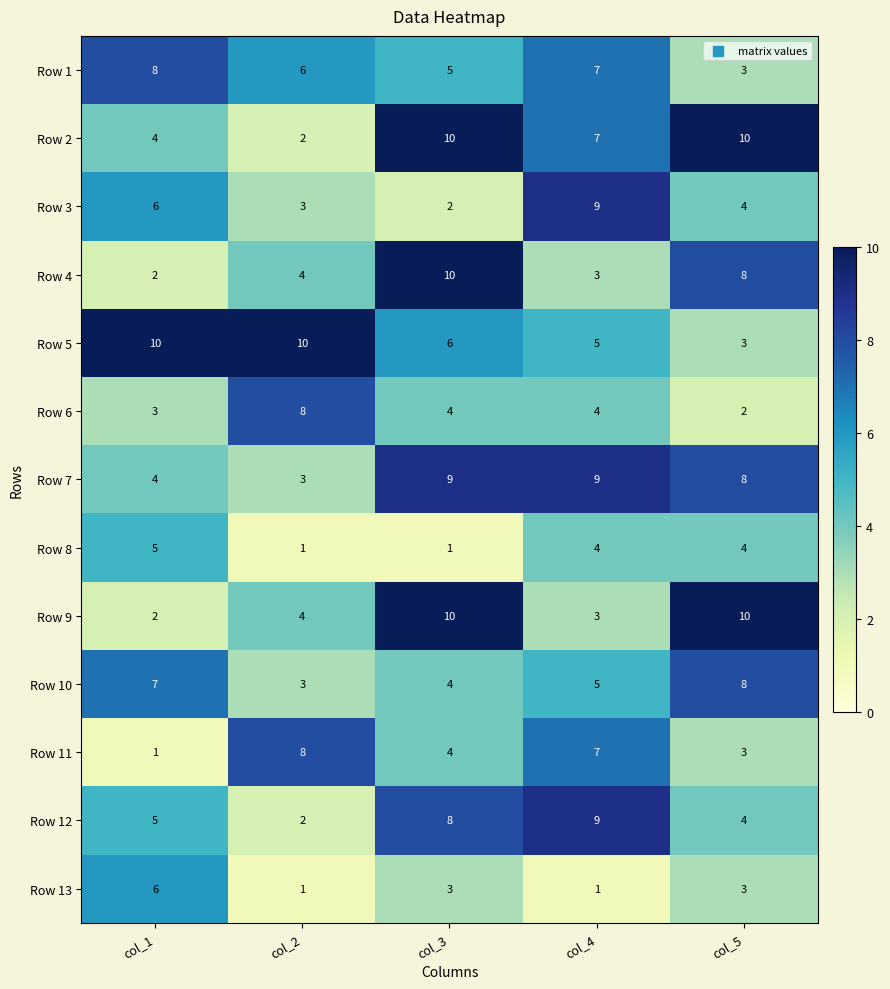

At which label is Row 5 closest to 6?

col_3